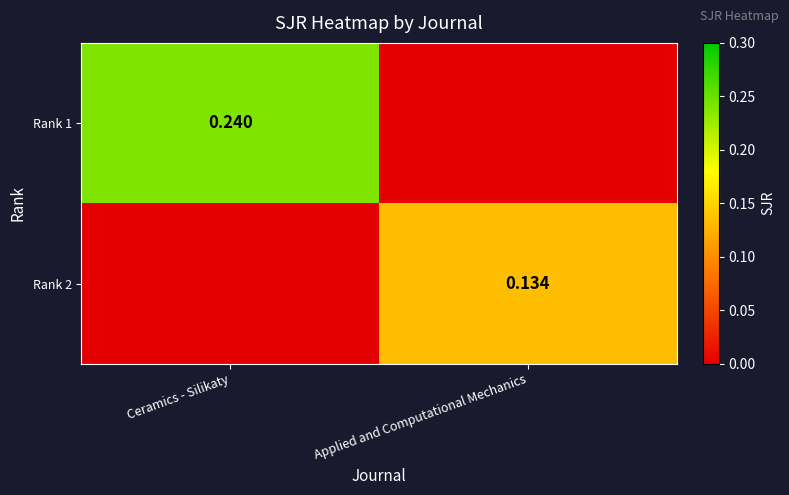

Is the value of Rank 1 at Ceramics - Silikaty greater than the value of Rank 2 at Applied and Computational Mechanics?

Yes